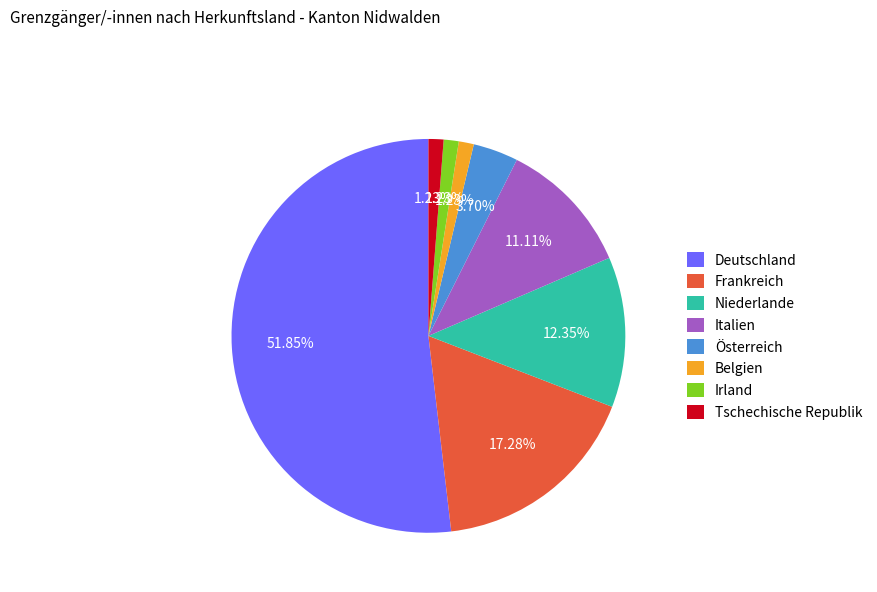

Which slice is the largest?

Deutschland